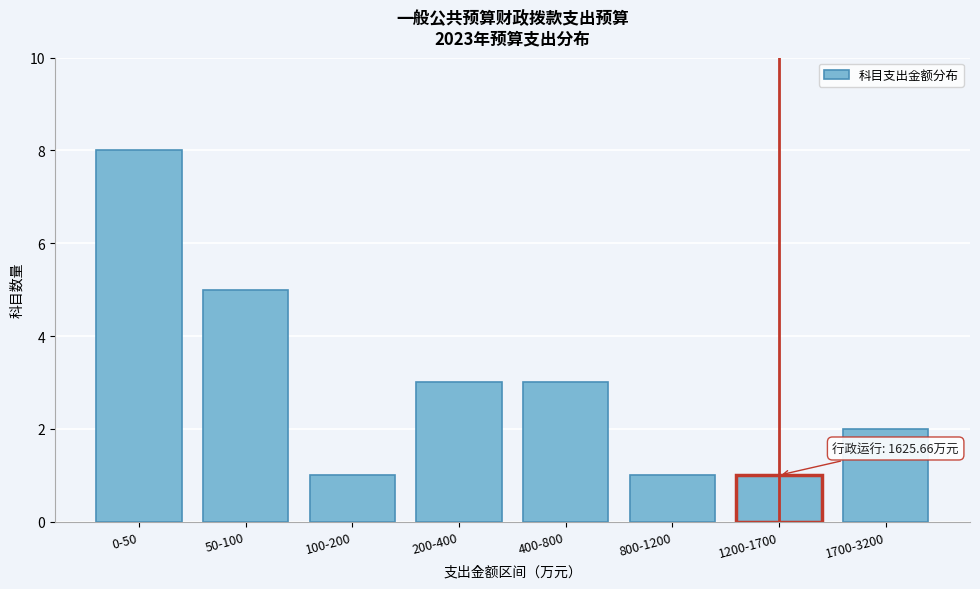

Reading left to right, what are all the values shown in this chart?

0-50=8	50-100=5	100-200=1	200-400=3	400-800=3	800-1200=1	1200-1700=1	1700-3200=2